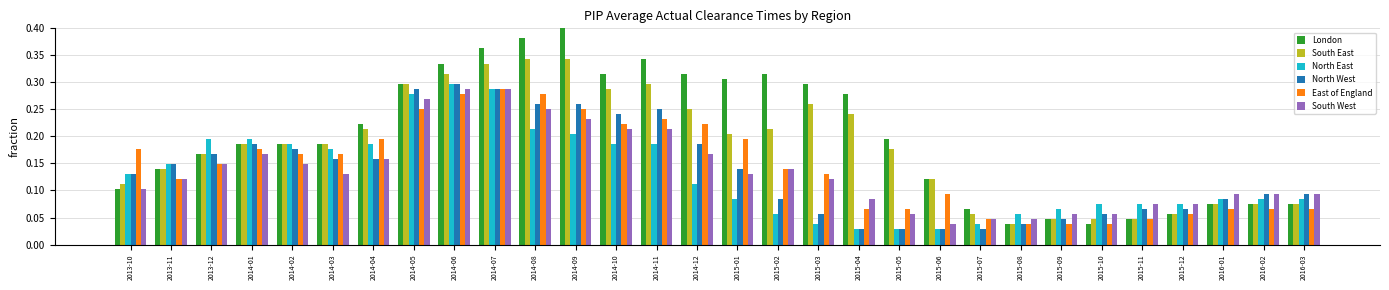

Between 2015-09 and 2016-03, which series saw the biggest shift?

North West